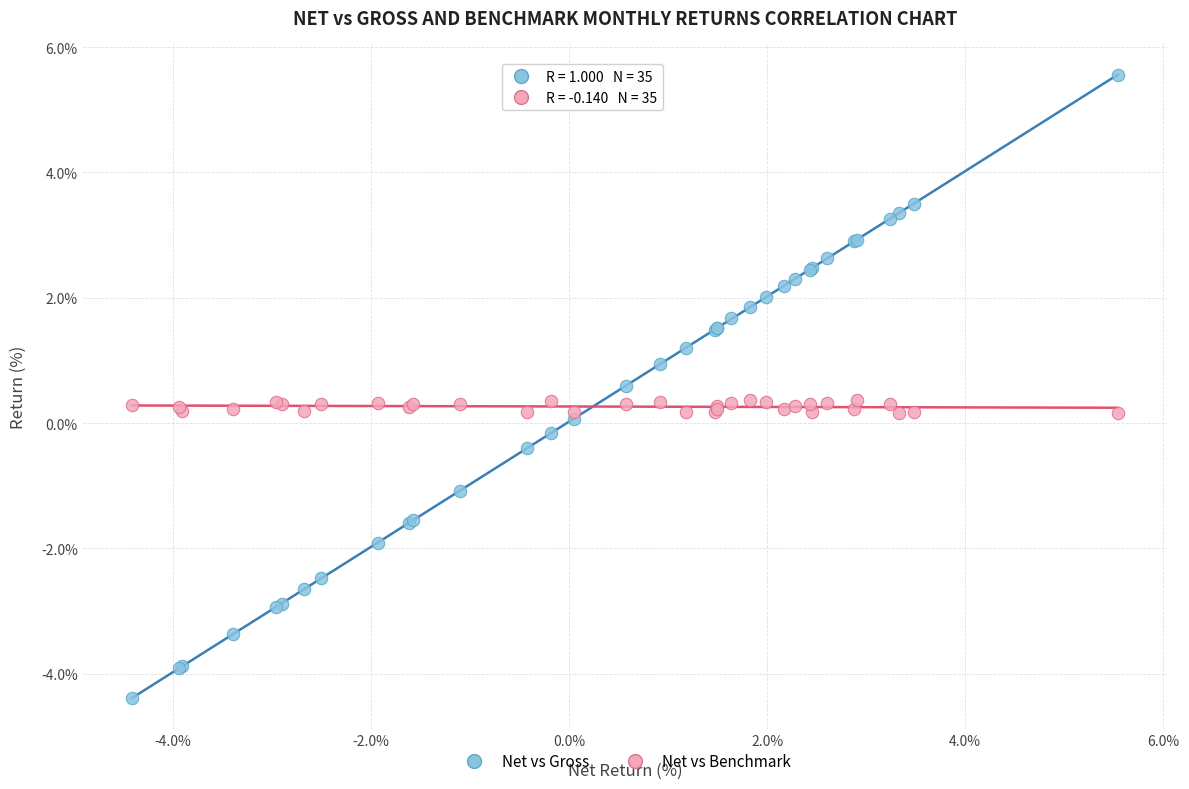

What is the X range (max minus min) for the scatter plot?

9.9